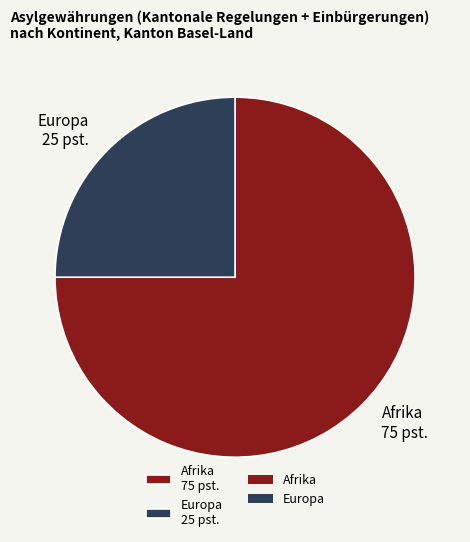

Which has a higher value, Europa 25 pst. or Afrika 75 pst.?

Afrika 75 pst.